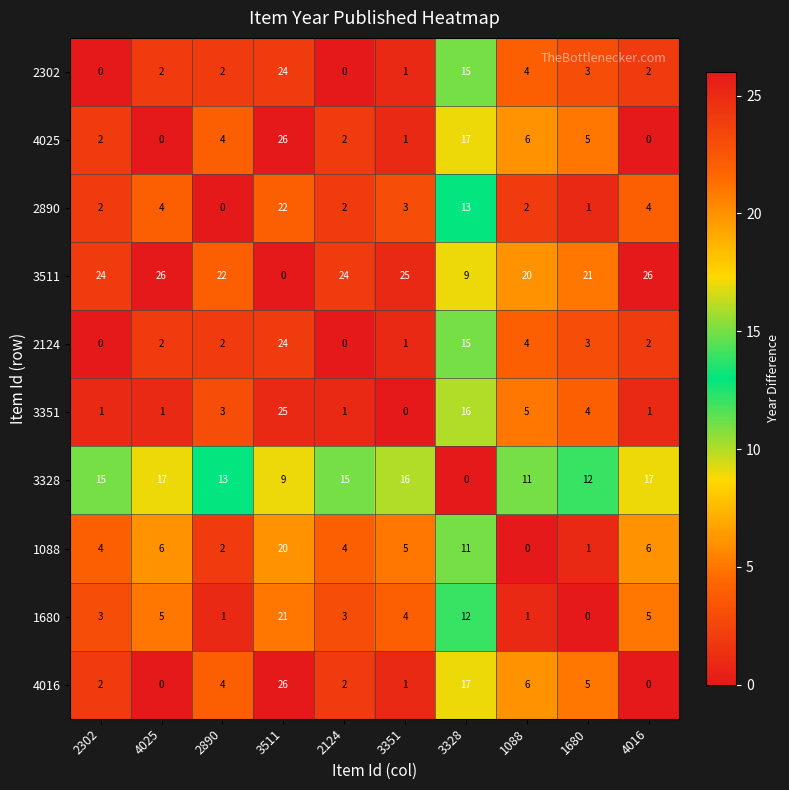

What is the greatest value displayed?

26